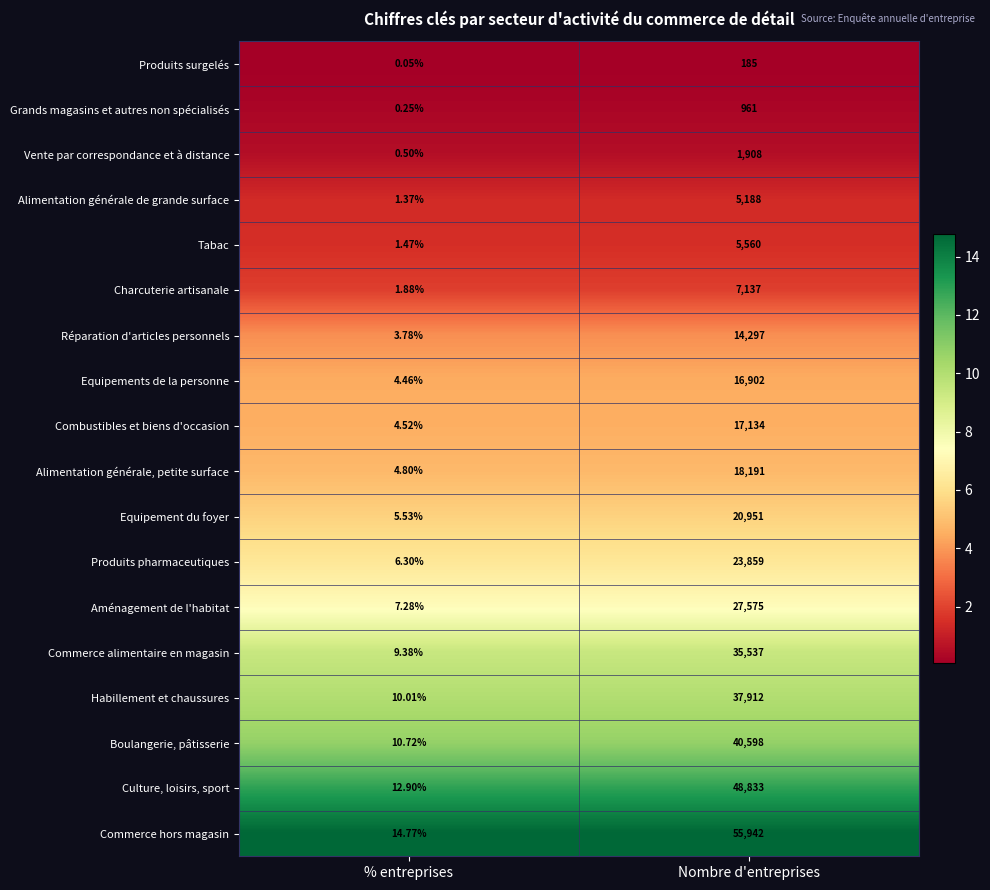

Rank the series at Nombre d'entreprises from lowest to highest value.

Produits surgelés, Grands magasins et autres non spécialisés, Vente par correspondance et à distance, Alimentation générale de grande surface, Tabac, Charcuterie artisanale, Réparation d'articles personnels, Equipements de la personne, Combustibles et biens d'occasion, Alimentation générale, petite surface, Equipement du foyer, Produits pharmaceutiques, Aménagement de l'habitat, Commerce alimentaire en magasin, Habillement et chaussures, Boulangerie, pâtisserie, Culture, loisirs, sport, Commerce hors magasin